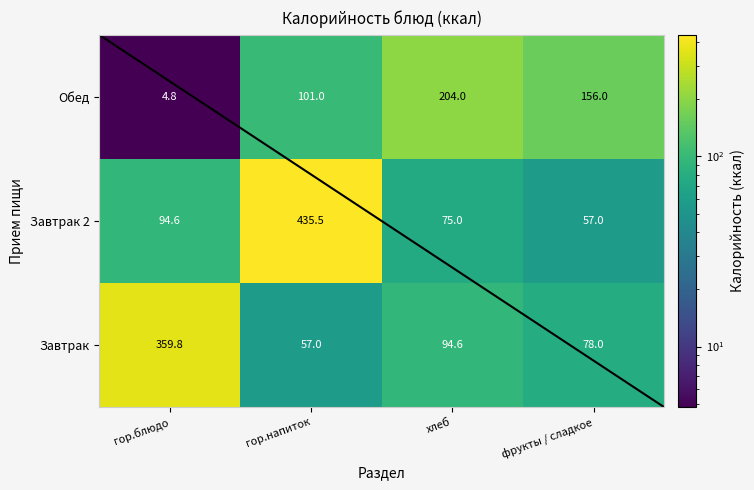

Which label corresponds to the smallest value in the chart?

гор.блюдо